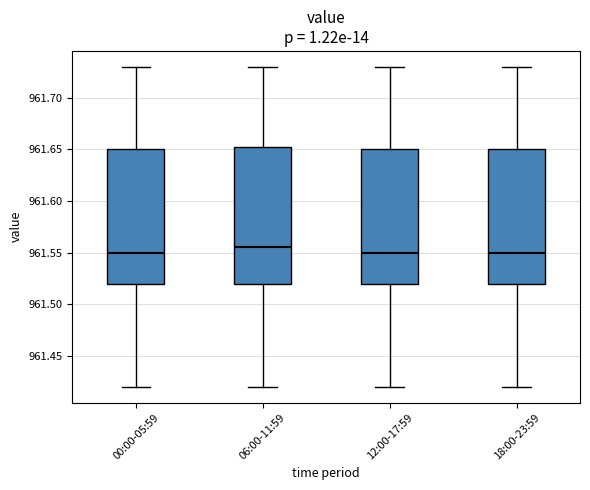

Reading left to right, read every box against the y-axis: the position of its median line, the range the box covers, and the ends of its whiskers. The values are not printed on the chart, so give them approximately, as read against the axis.

00:00-05:59: median 961.550, box 961.520 to 961.650, whiskers 961.420 to 961.730
06:00-11:59: median 961.555, box 961.520 to 961.655, whiskers 961.420 to 961.730
12:00-17:59: median 961.550, box 961.520 to 961.650, whiskers 961.420 to 961.730
18:00-23:59: median 961.550, box 961.520 to 961.650, whiskers 961.420 to 961.730